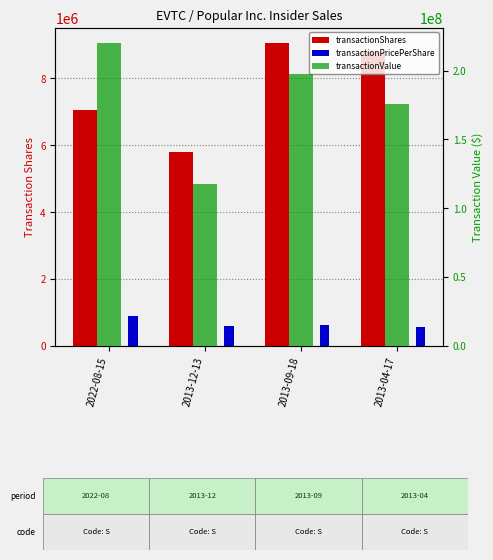

Reading right to left, transcribe all the data shown in this chart.

transactionShares: 8800659.0	9057000.0	5800000.0	7065634.0
transactionPricePerShare: 582069.4	633582.6	591528.0	905700.0
transactionValue: 176013180.0	197170890.0	117885000.0	219882530.0